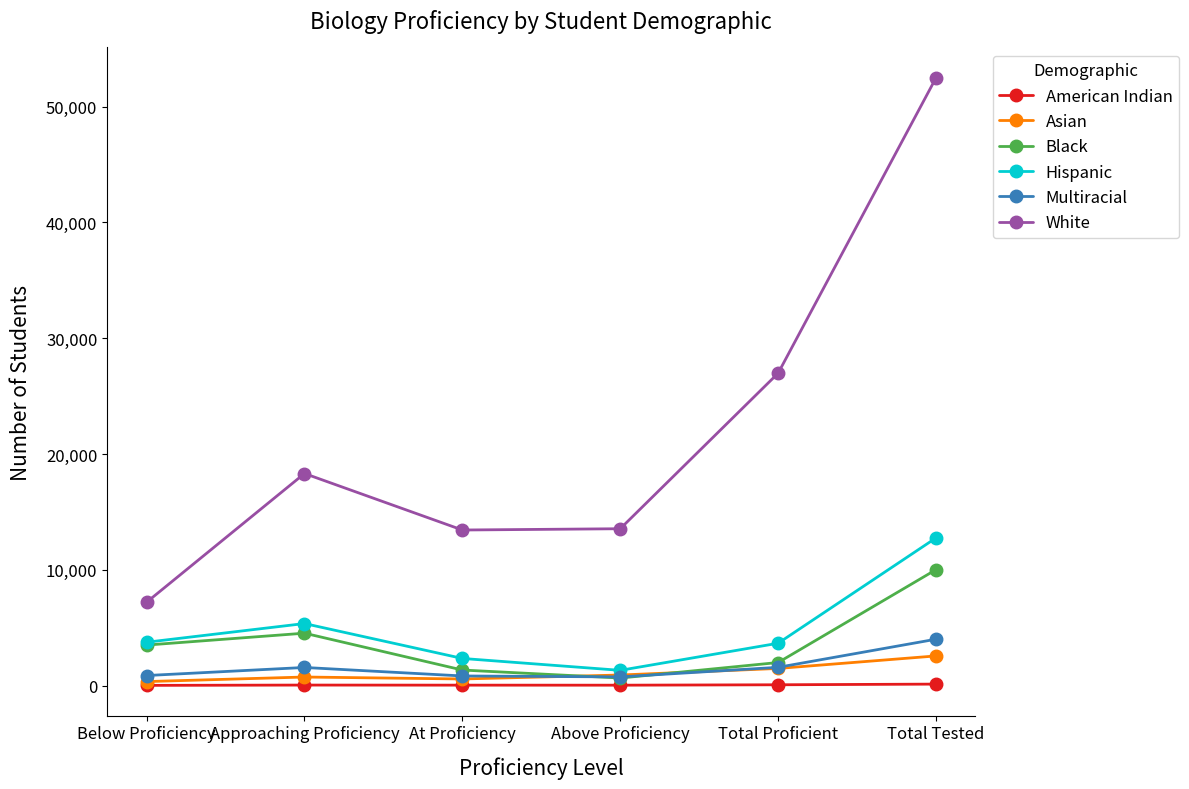

True or false: Multiracial and American Indian intersect in this chart.

False